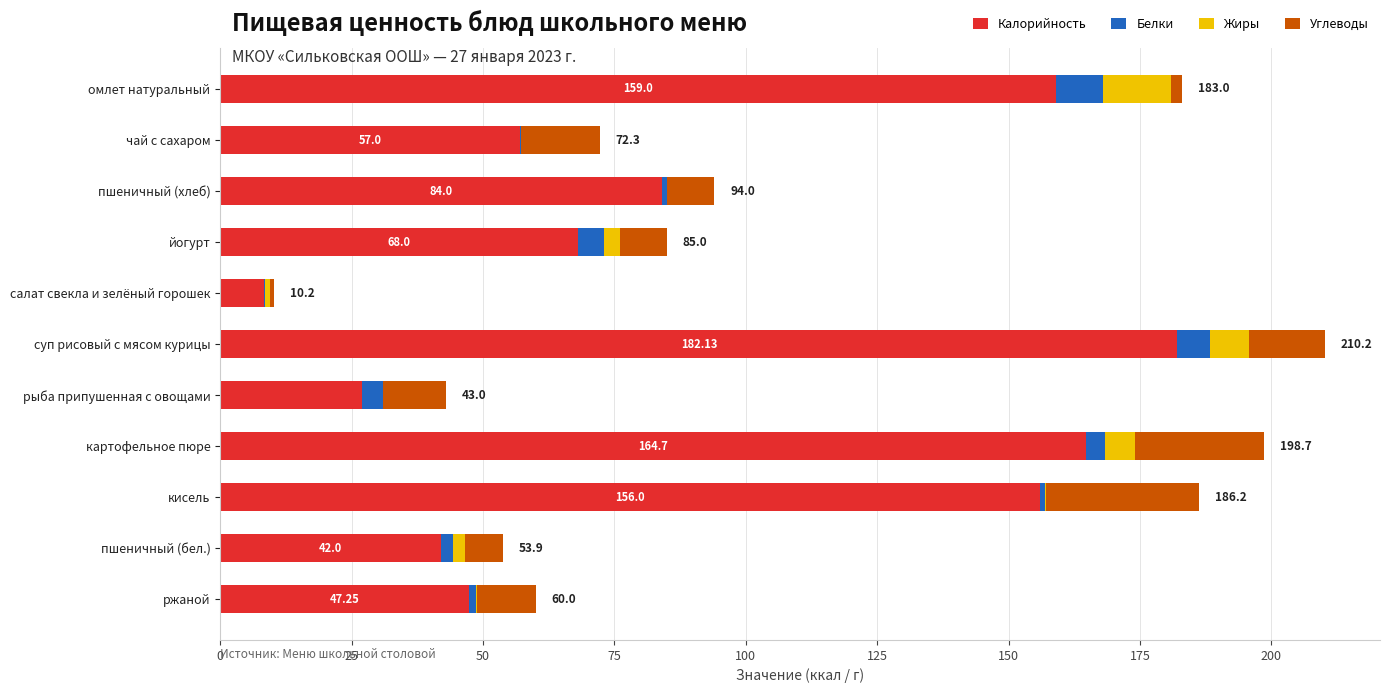

Where is Калорийность nearest to the value 95?

пшеничный (хлеб)